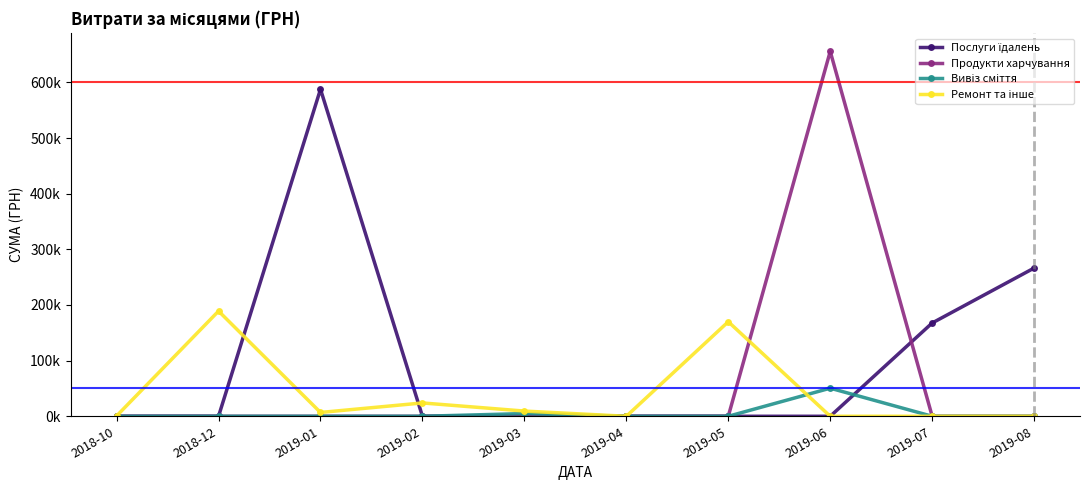

Rank the series at 2018-10 from lowest to highest value.

Послуги їдалень, Продукти харчування, Вивіз сміття, Ремонт та інше